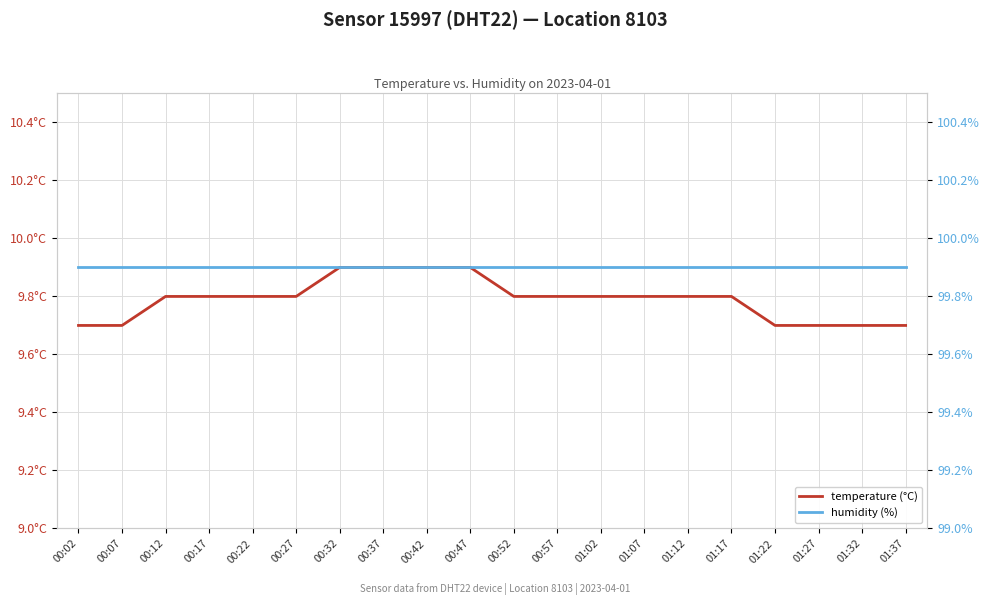

At 00:27, list the series in order from largest to smallest.

humidity (%), temperature (°C)